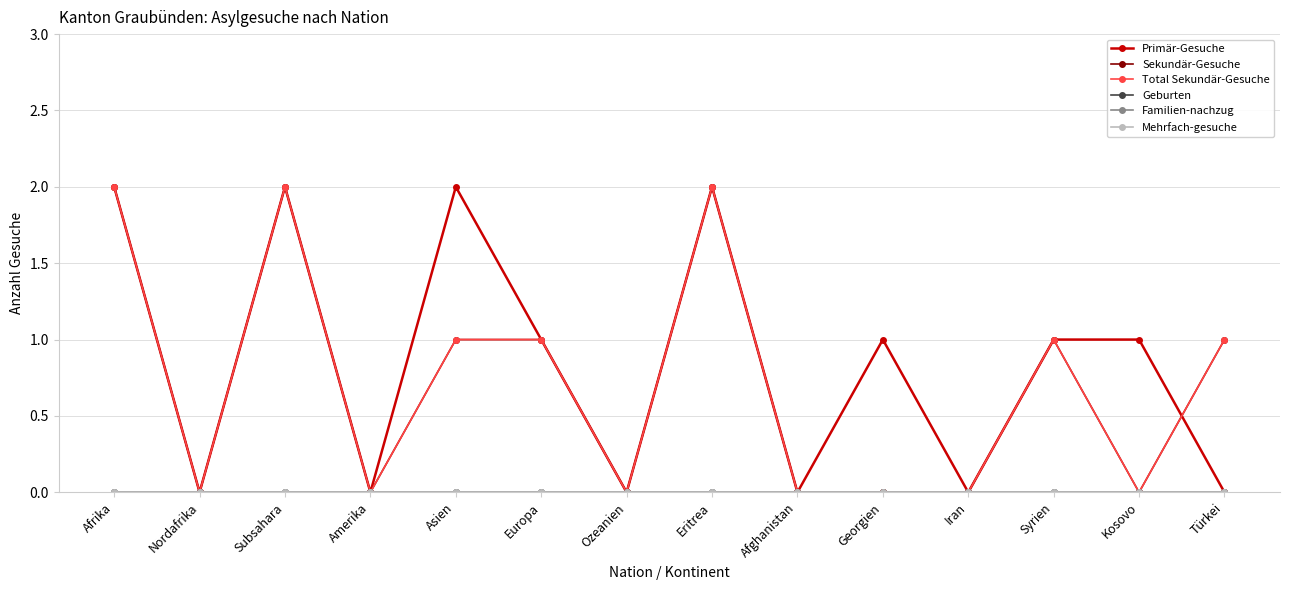

True or false: Total Sekundär-Gesuche has a value of 0 at Iran.

True